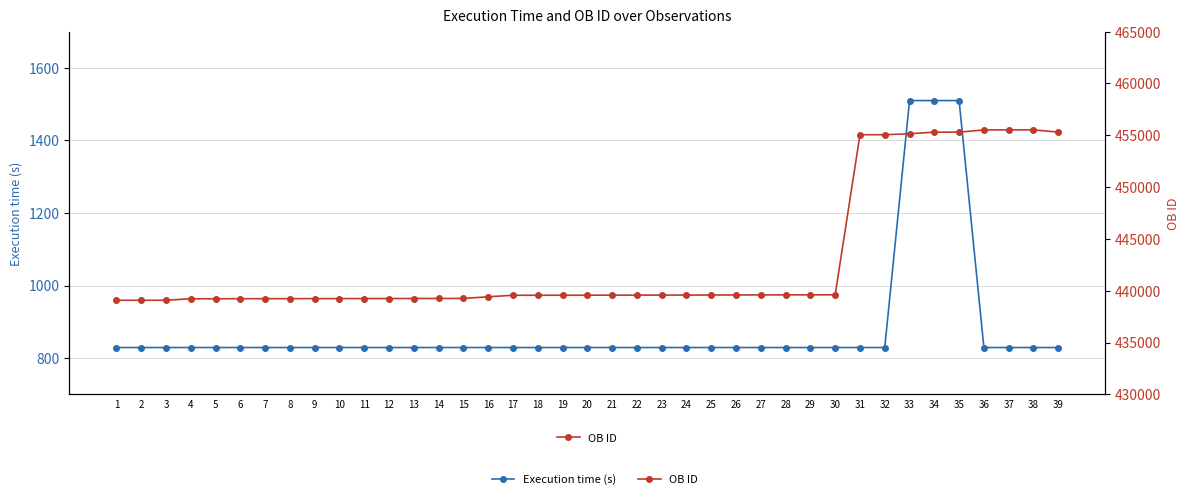

What is the lowest value of the Execution time (s) series?

829